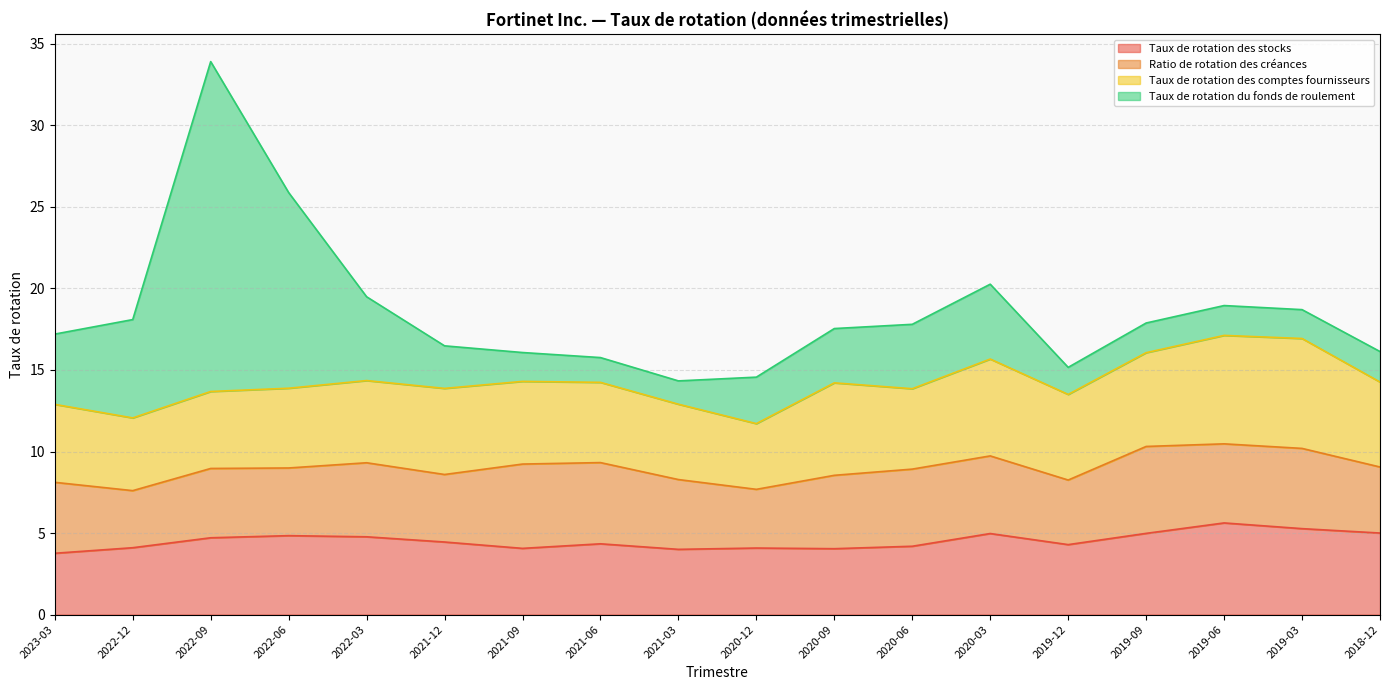

Which has a higher value, 2021-12 or 2019-12?

2021-12